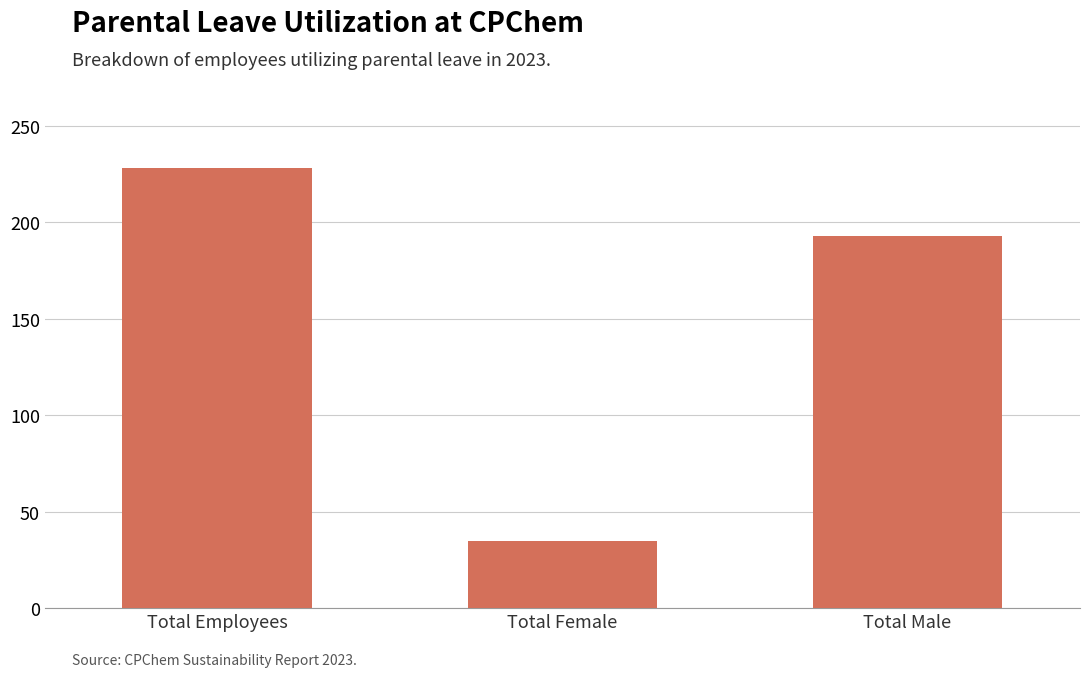

What is the minimum value shown in the chart?

35